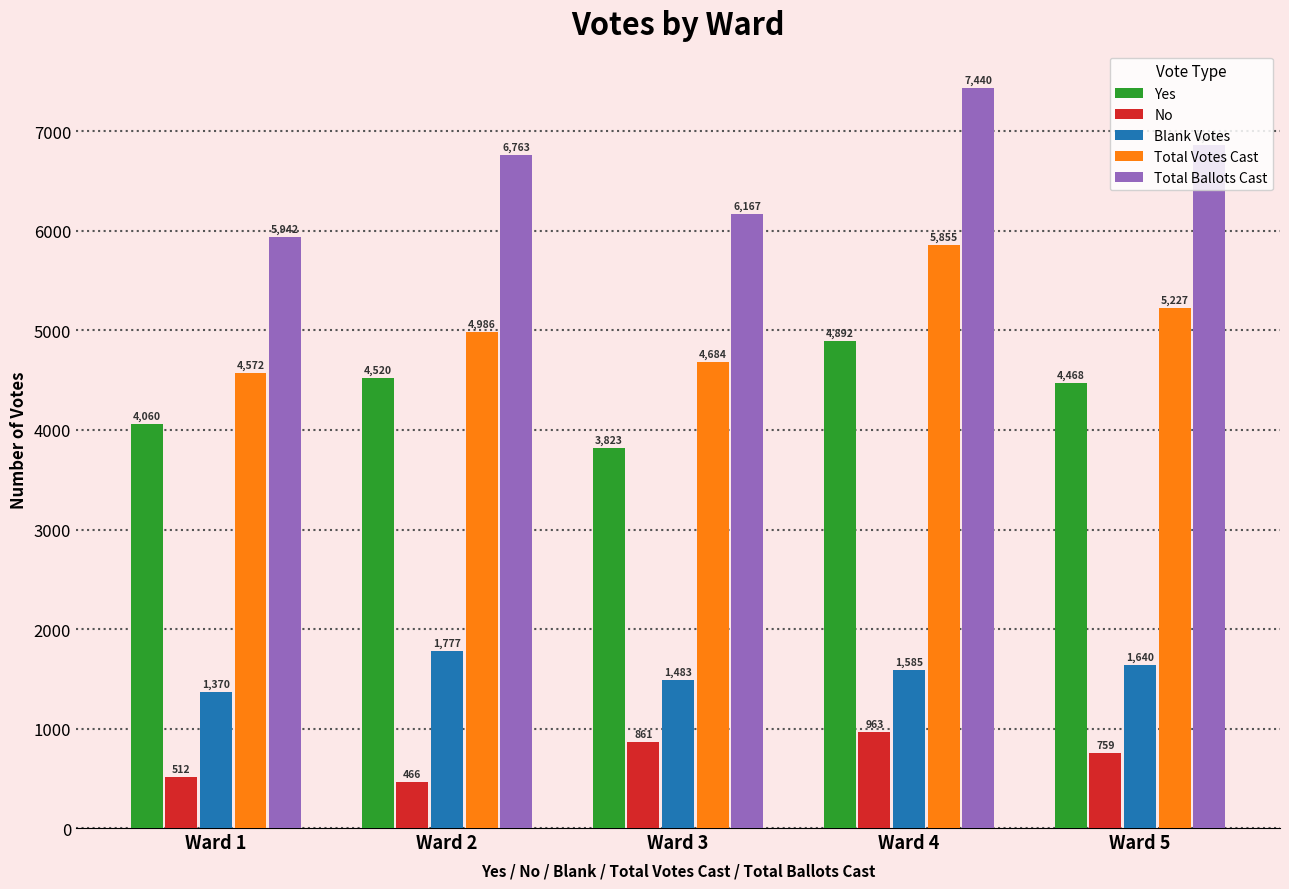

At which category is the sum across all series the highest?

Ward 4